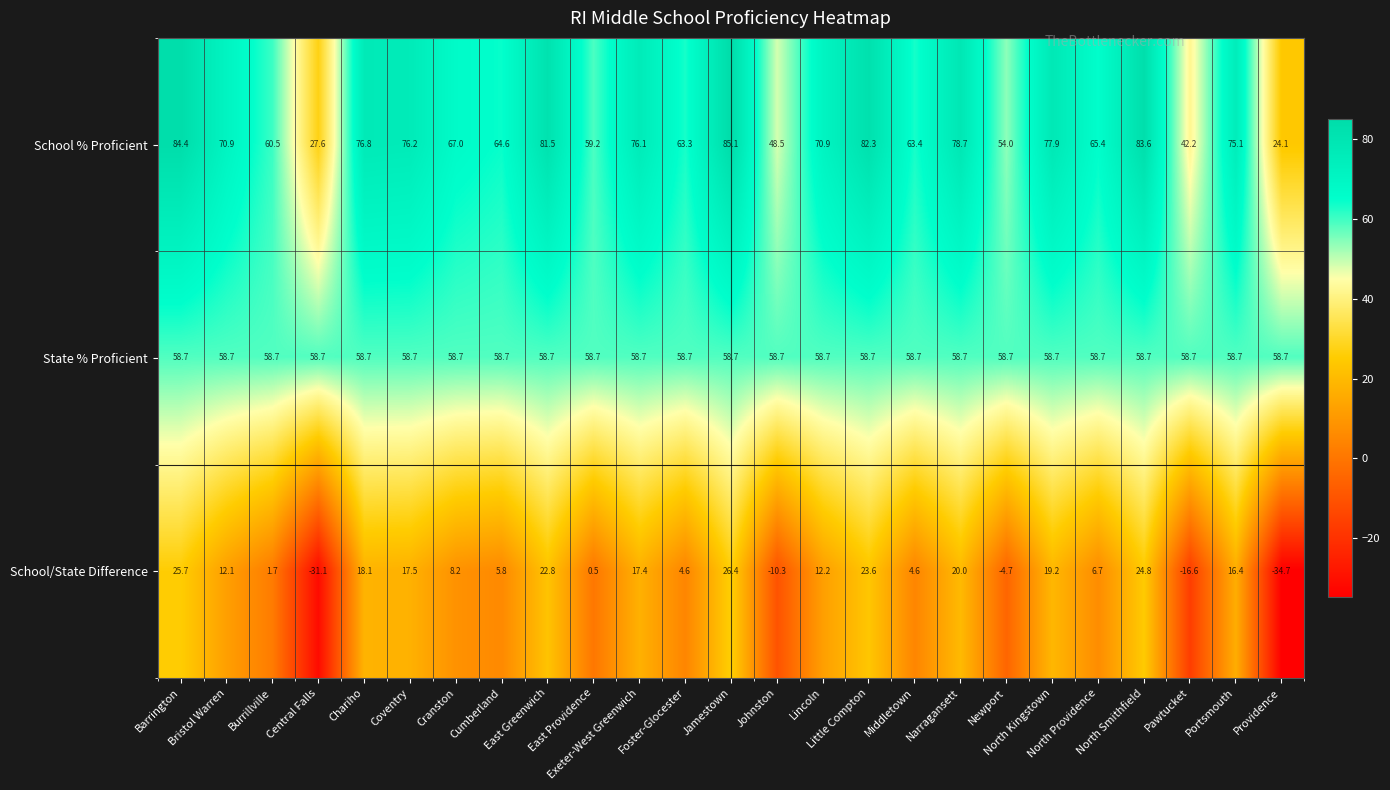

What is the maximum value shown in the chart?

85.1